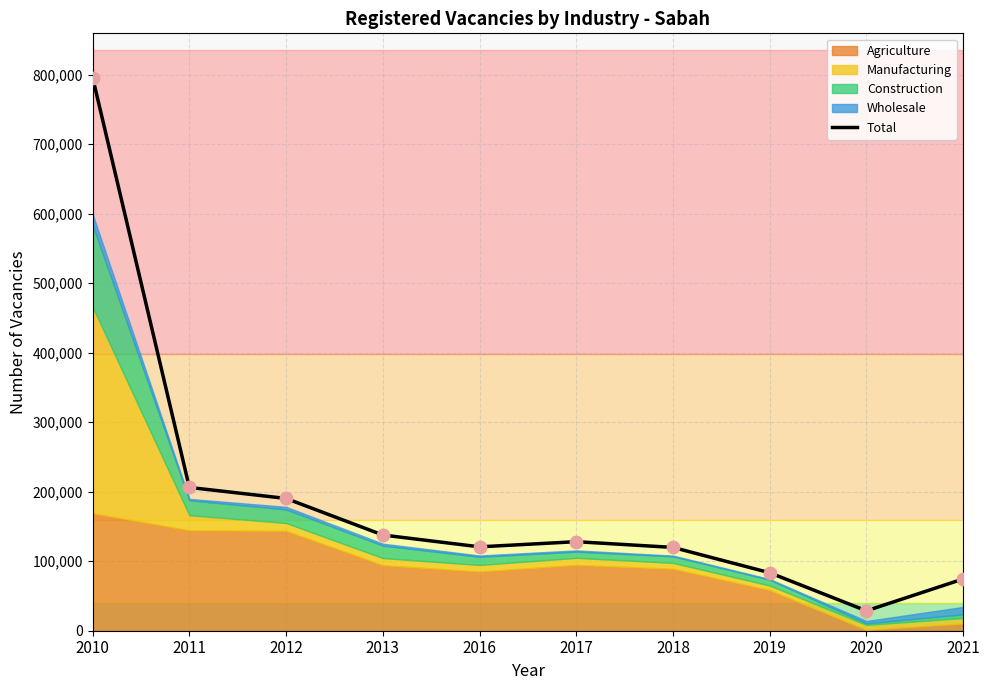

Approximately how many times larger is the value at 2018 compared to 2011?

0.6